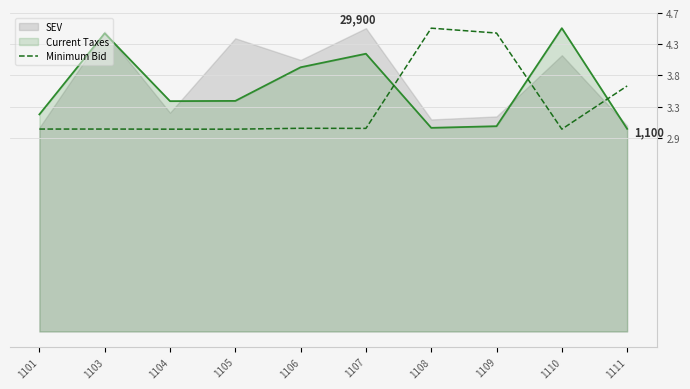

The value of Minimum Bid at 1107 is 3.0. True or false?

True